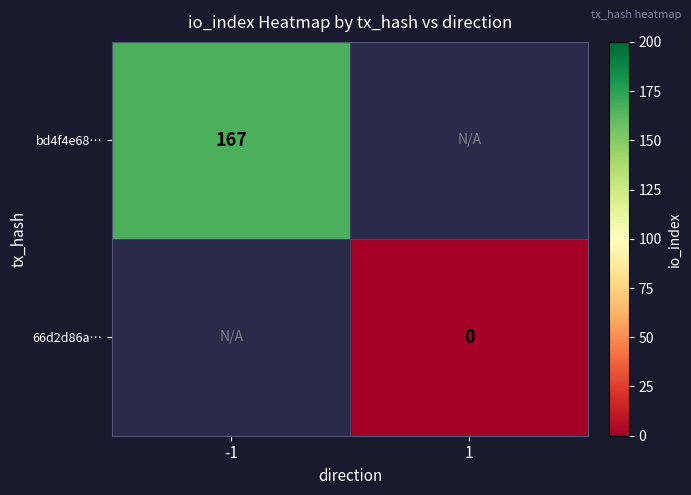

Is it true that bd4f4e68… equals 167 at -1?

True